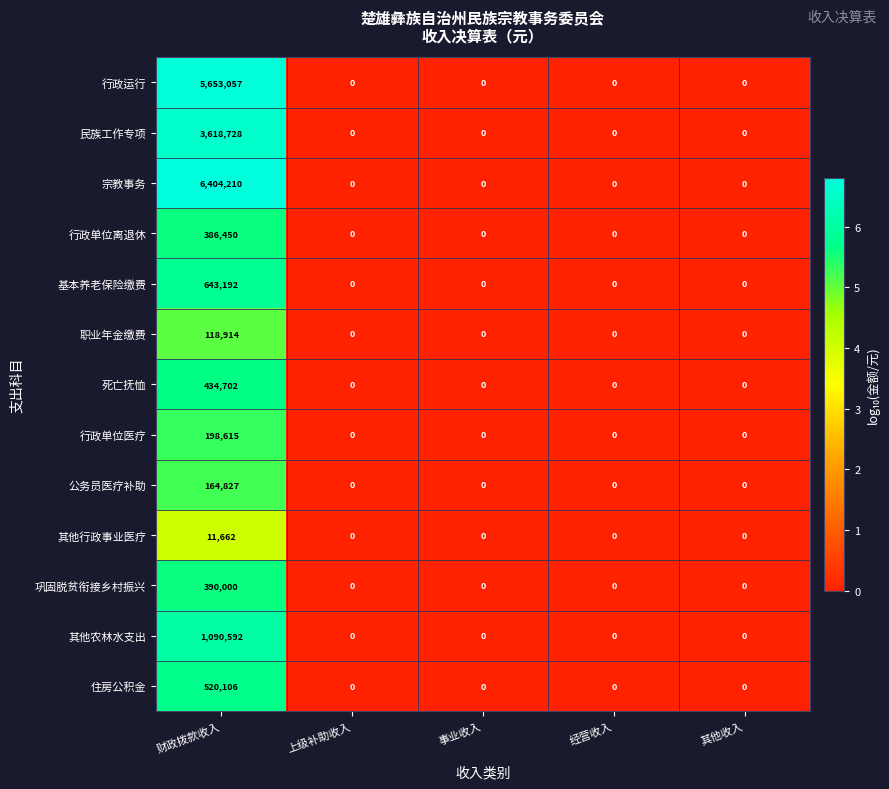

At which category is the sum across all series the highest?

财政拨款收入